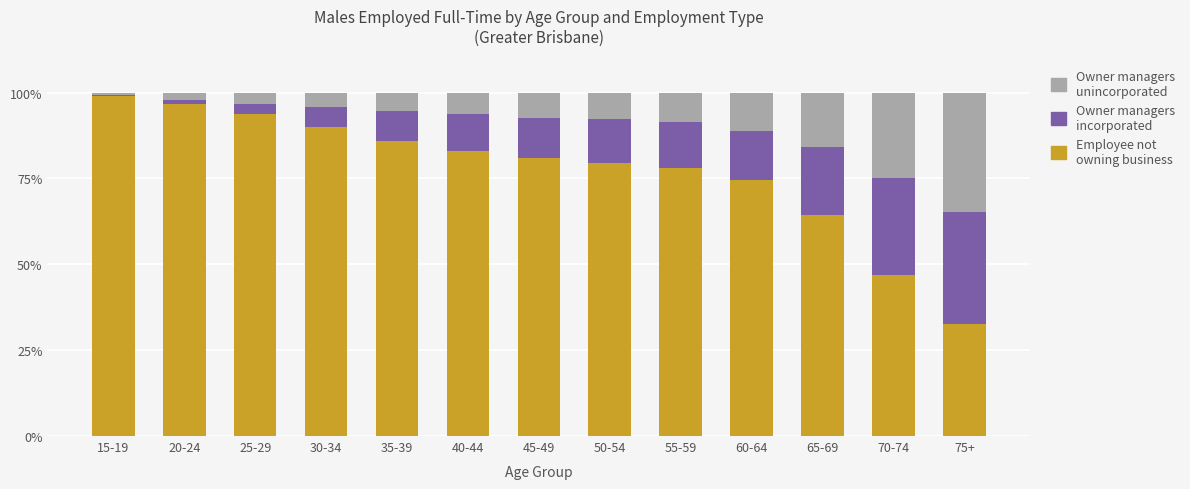

What is the total value across all series at 30-34?

100.0